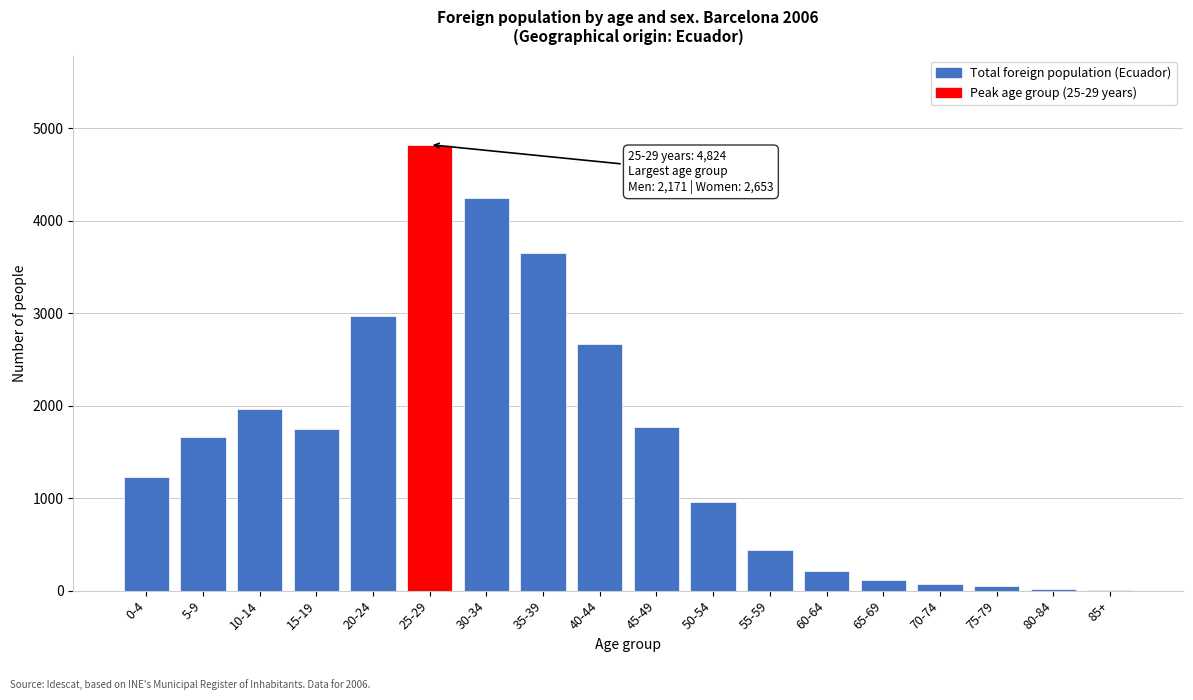

Where is the data nearest to the value 2416?

40-44